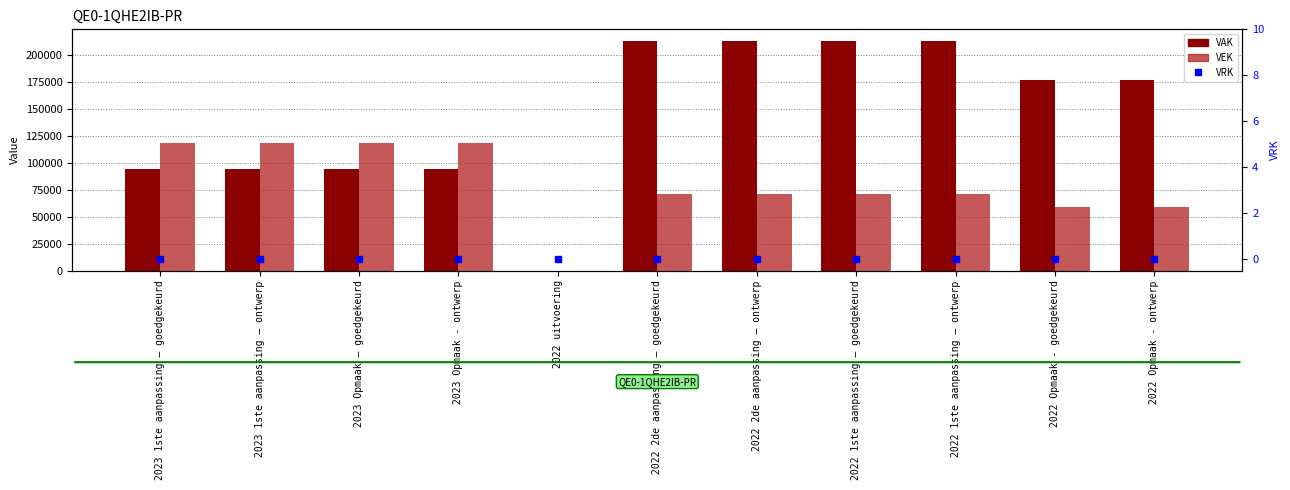

Rank the series by their average value, from highest to lowest.

VAK, VEK, VRK